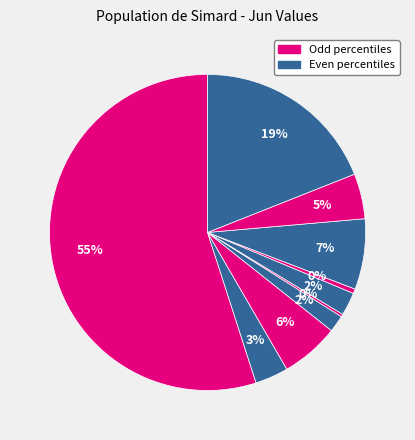

How many slices are in this pie chart?

10